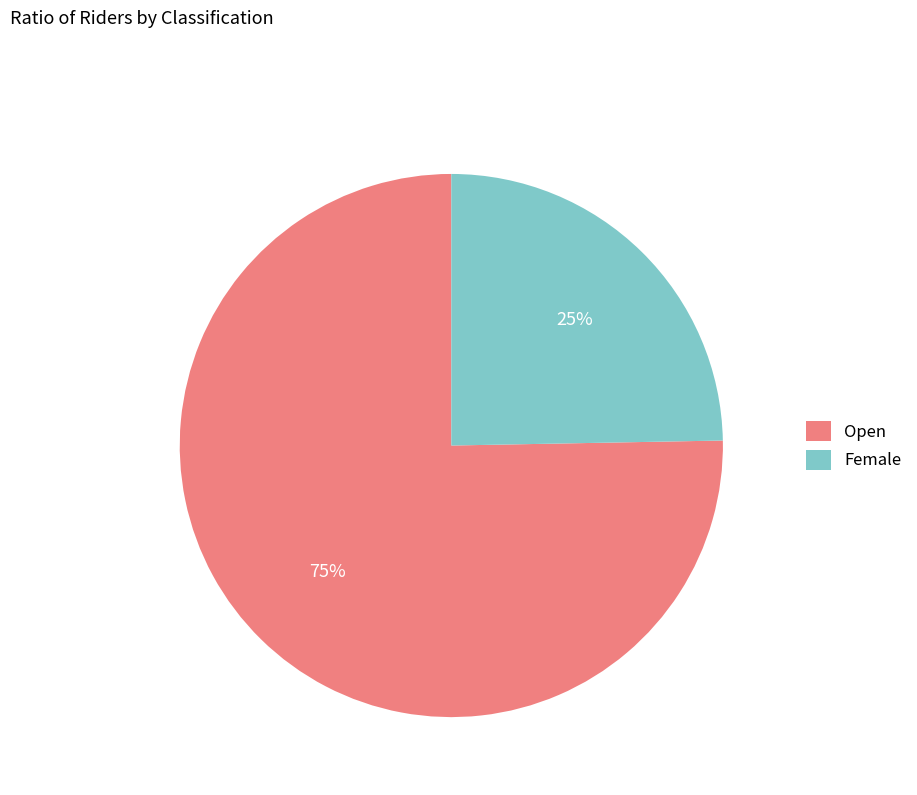

True or false: Open accounts for 75% of the total.

True